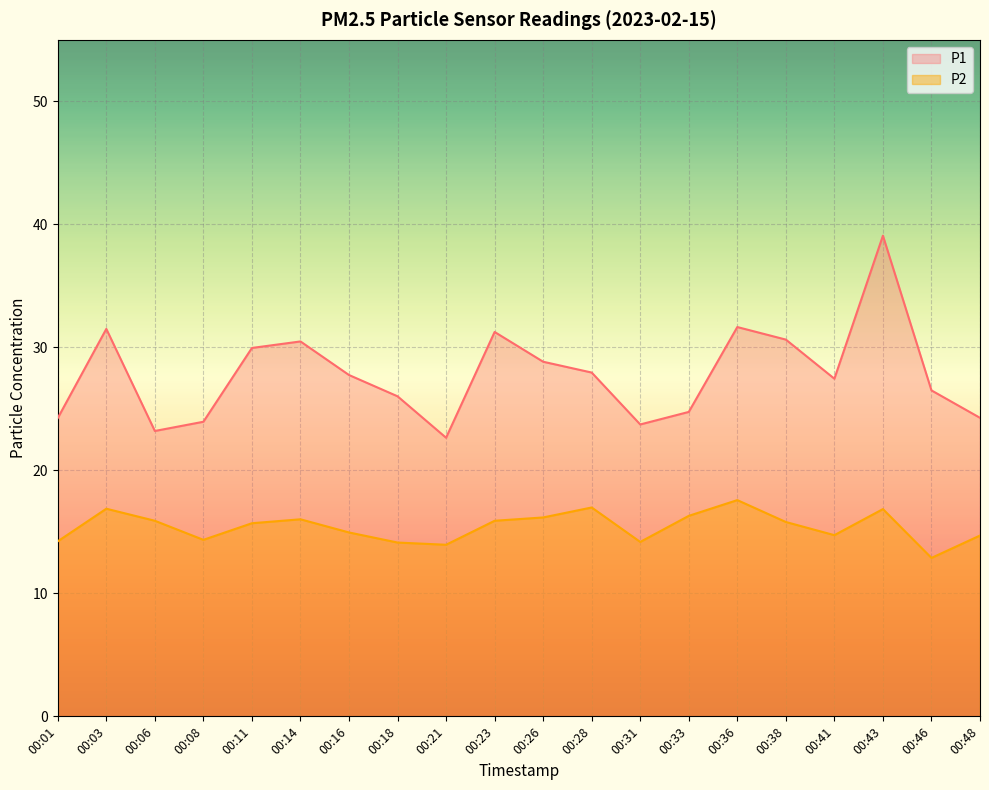

What is the difference between the maximum and minimum values in the P2 series?

4.7